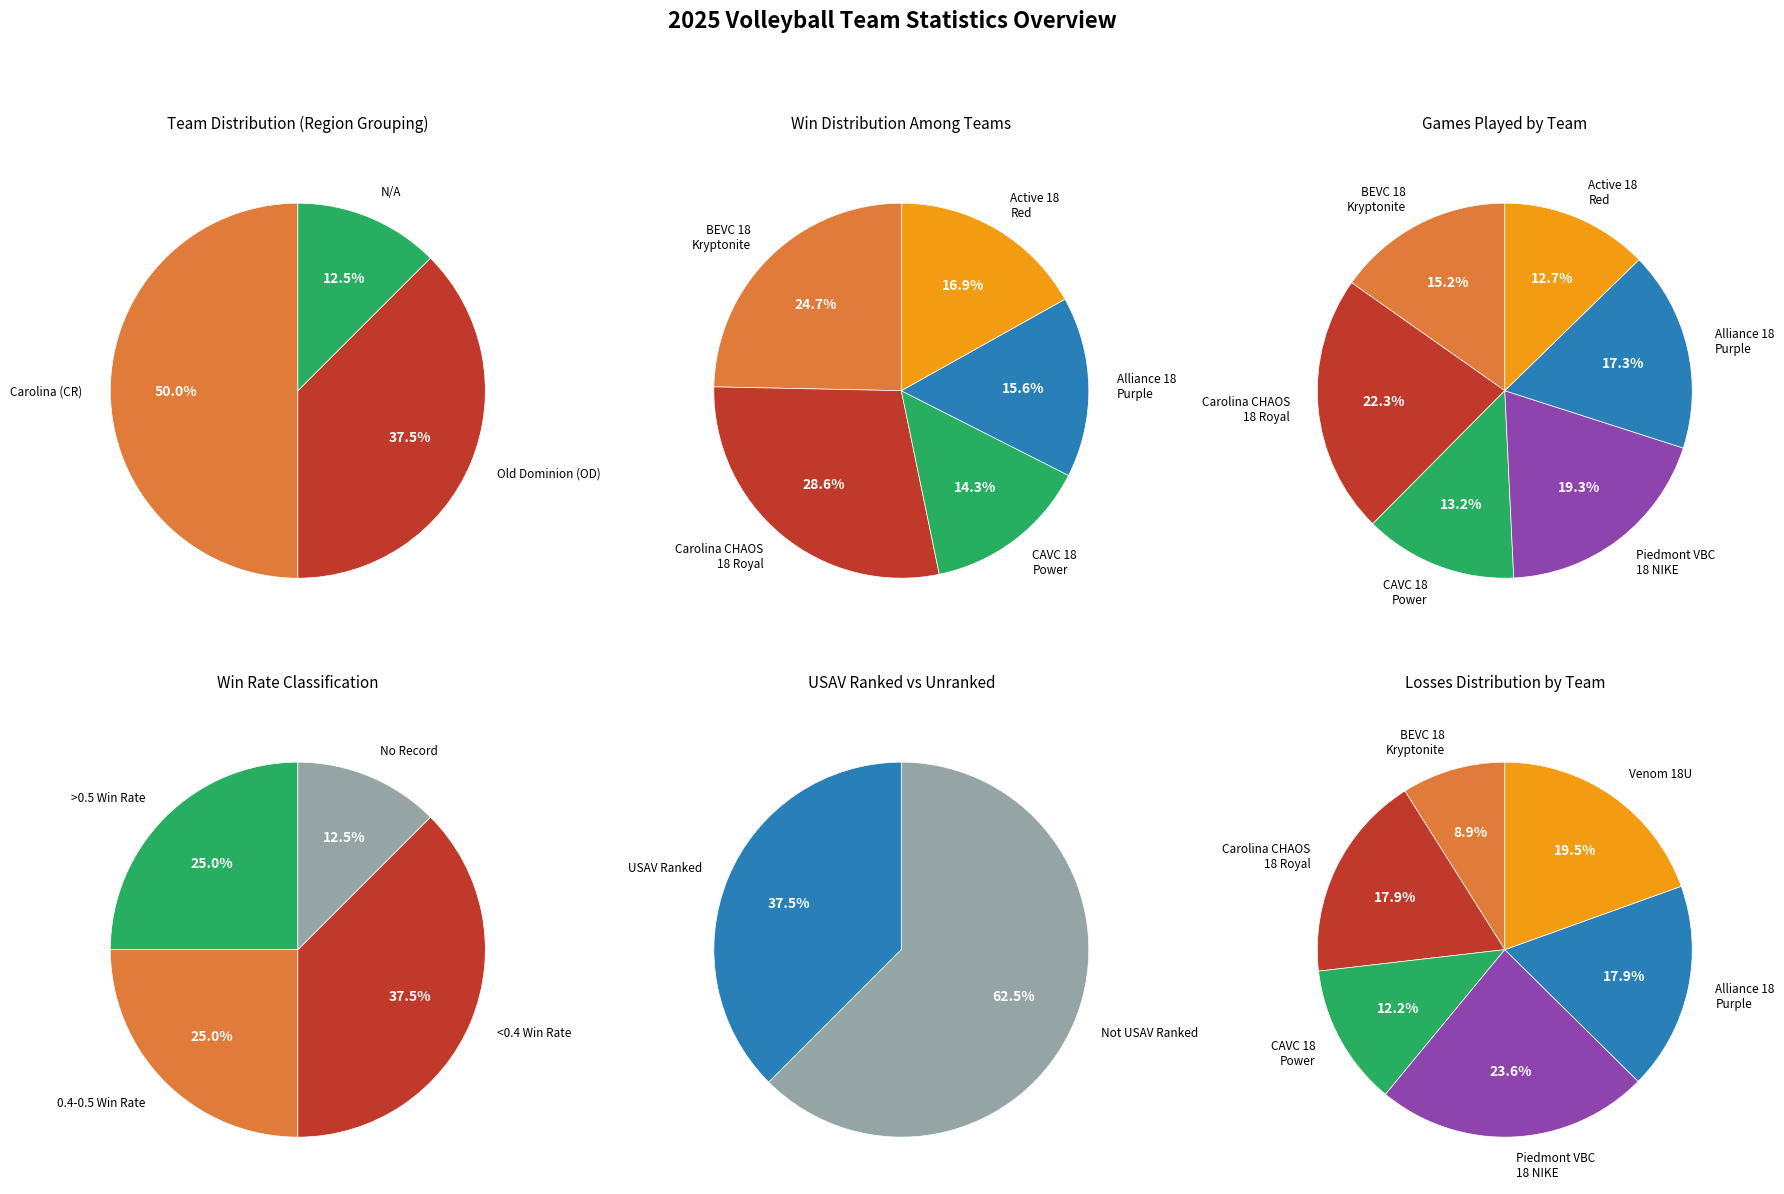

What is the change in value from BEVC 18 Kryptonite to Alliance 18 Purple?

+4